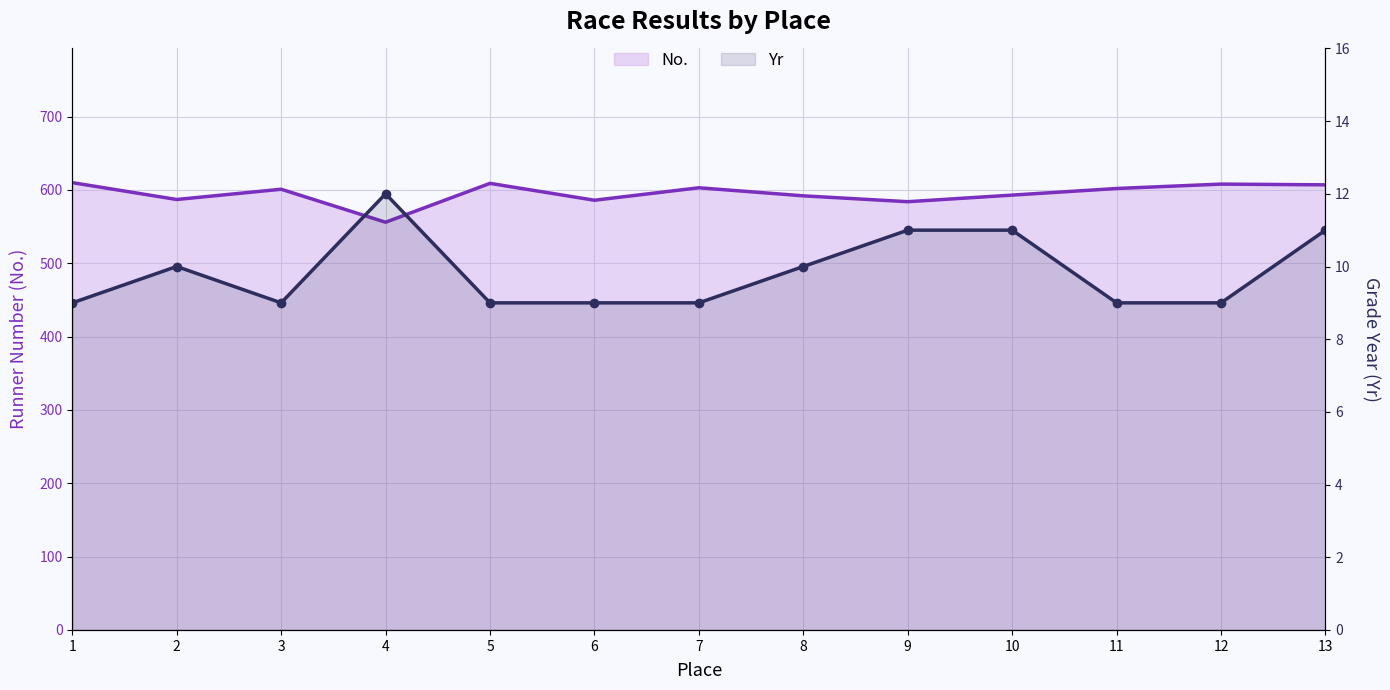

Which series has the largest range (max minus min)?

No.